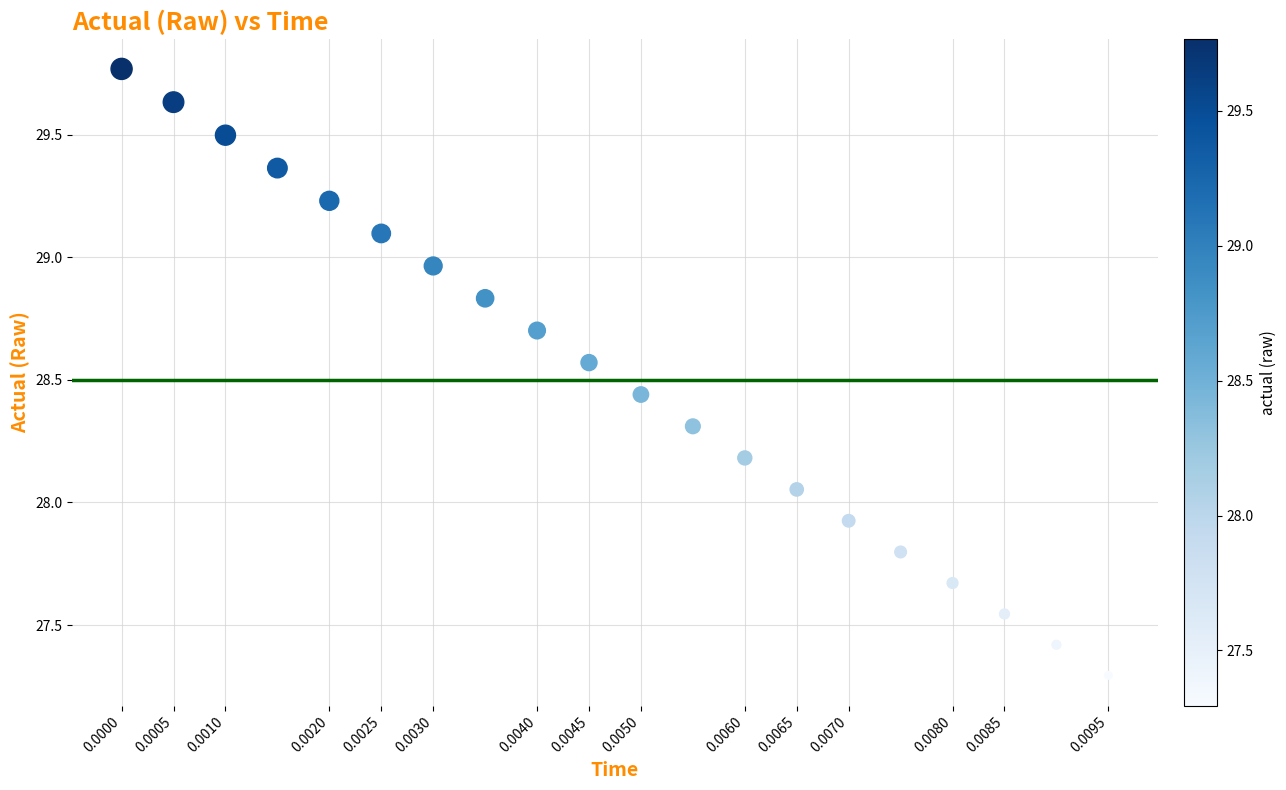

What is the range of Y values (max minus min)?

2.5